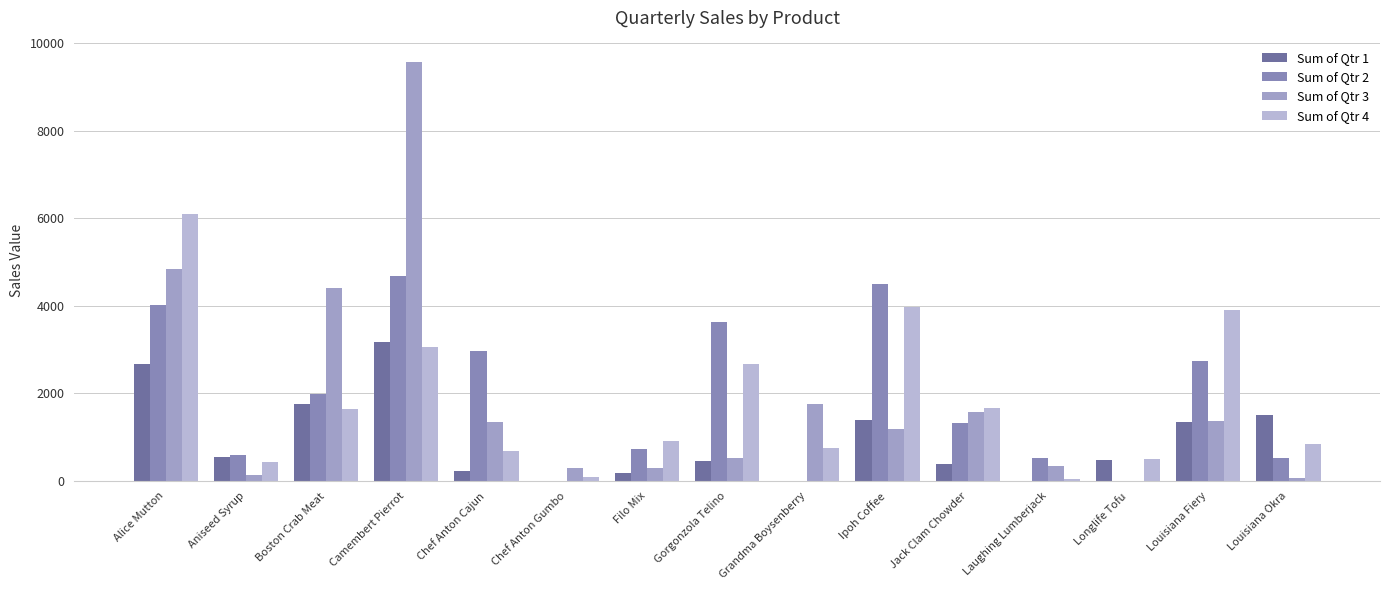

How many groups of bars are there?

15